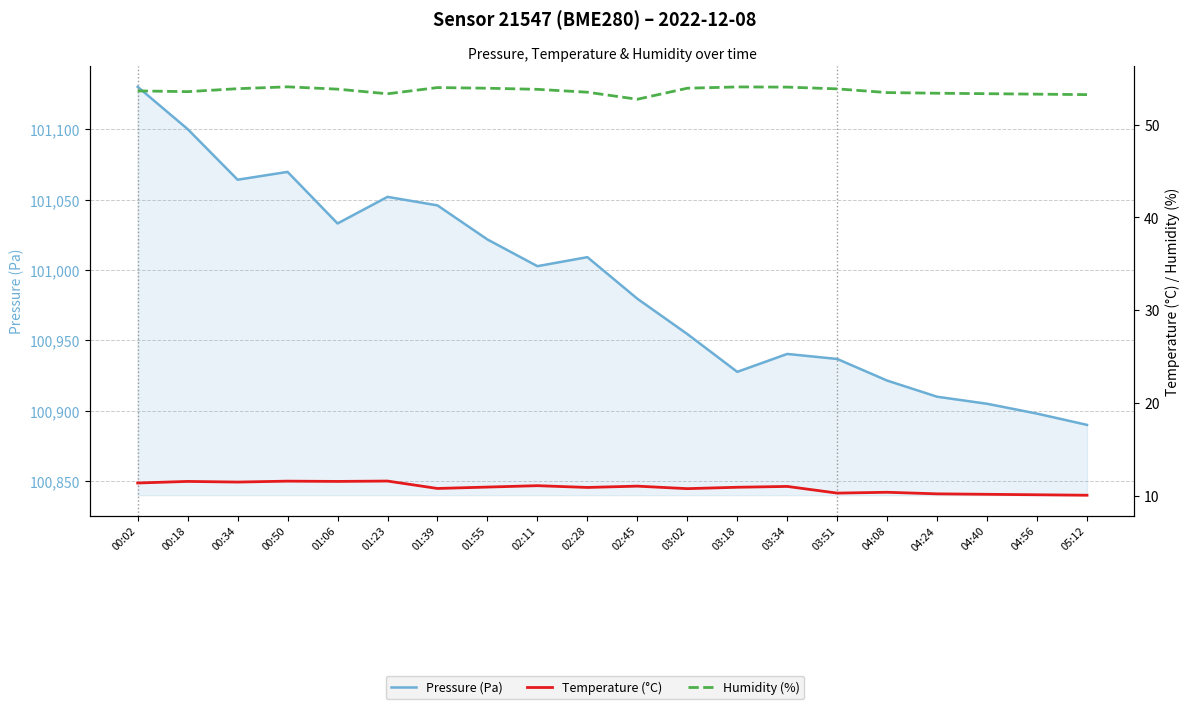

What is the highest value of the Humidity (%) series?

54.1